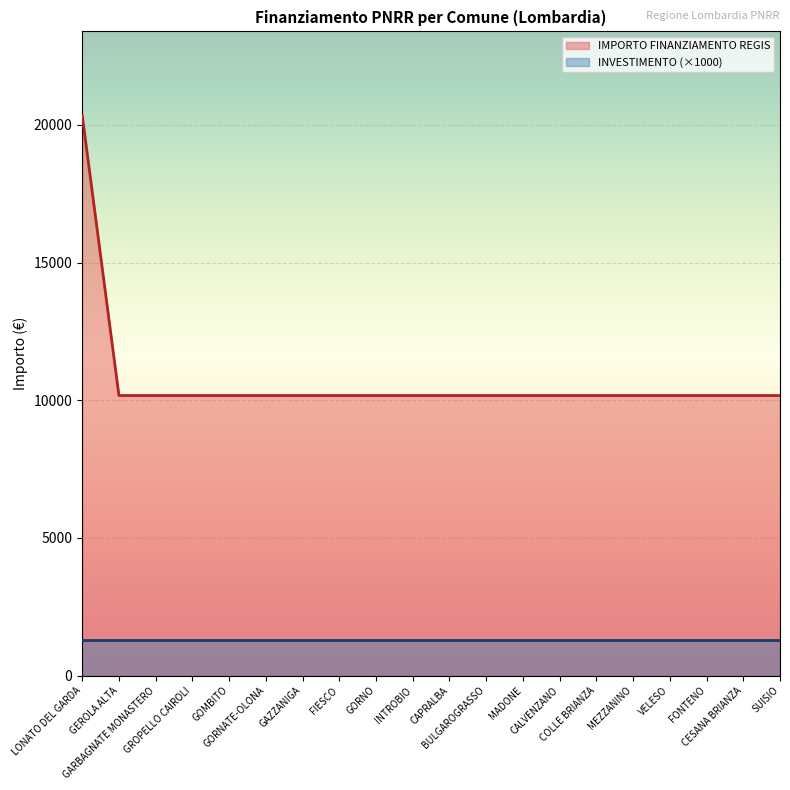

What is the difference between the maximum and minimum values?

10172